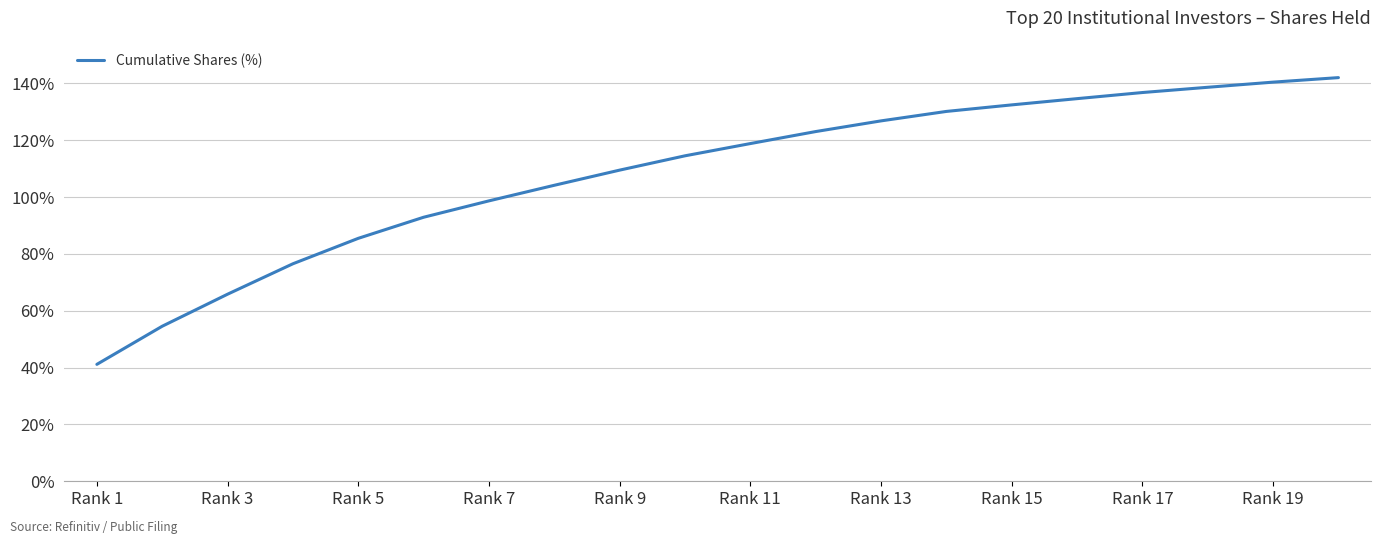

What is the greatest value displayed?

142.0